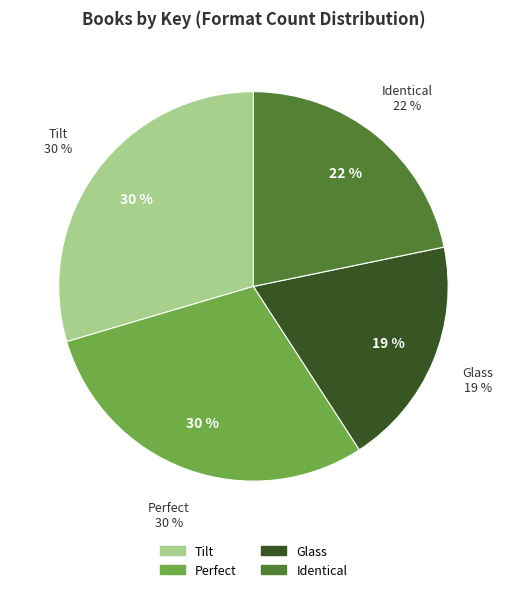

Does any single category account for the majority?

No